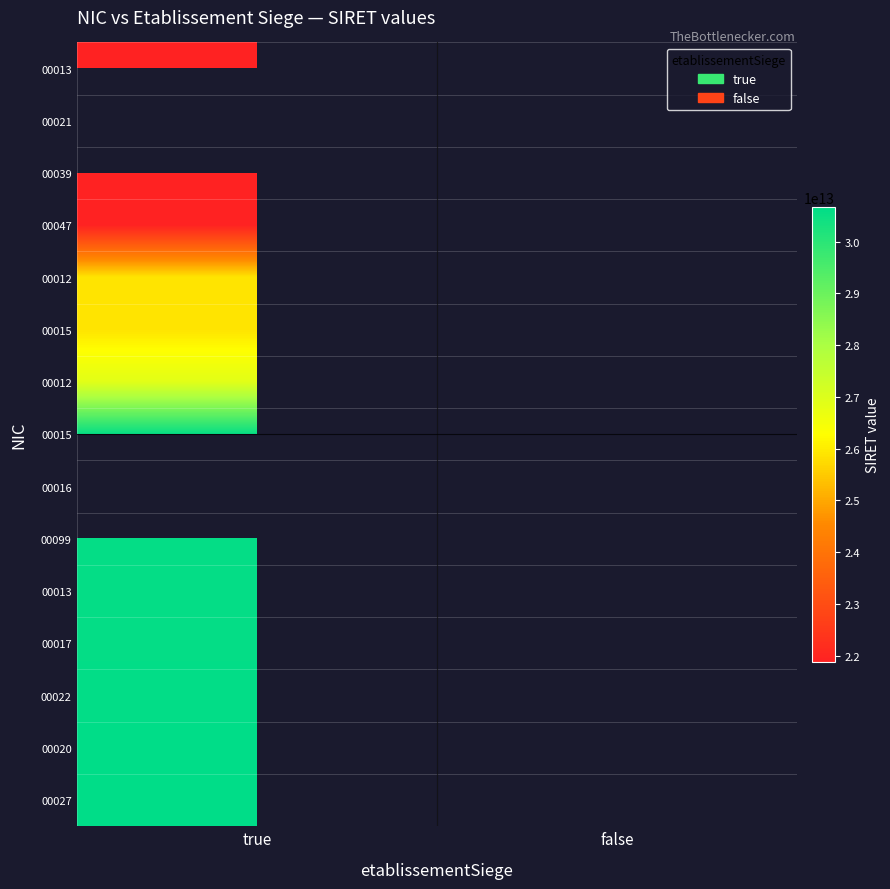

Count the number of categories in the chart.

2